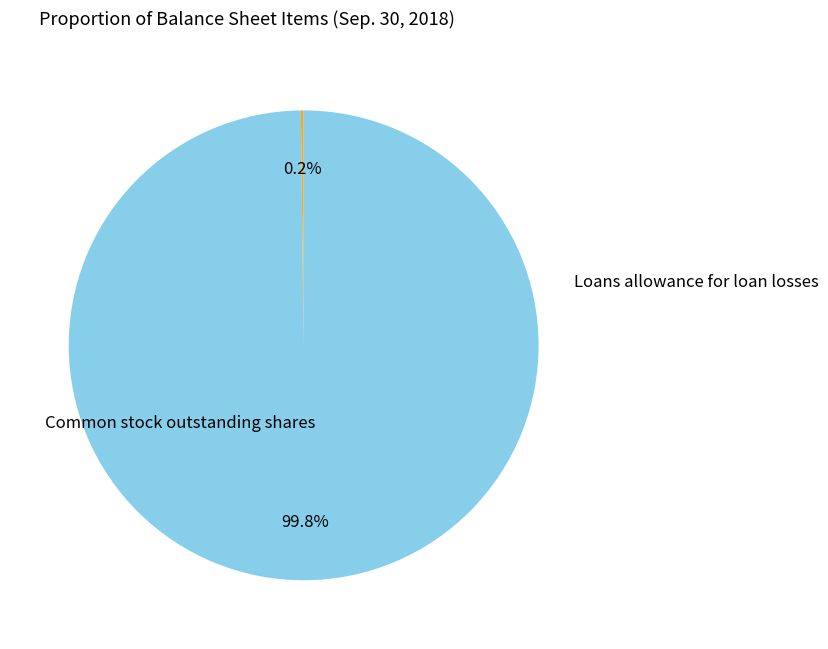

To the nearest percent, what is the difference between the largest and smallest slice percentages?

100%